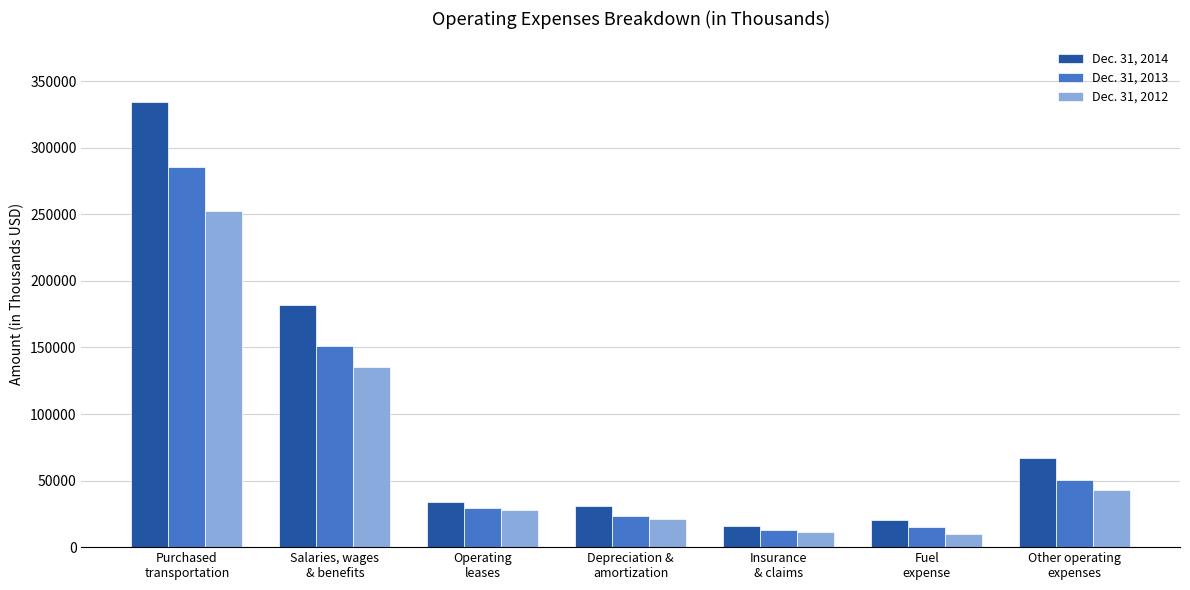

How many distinct data groups are displayed?

3